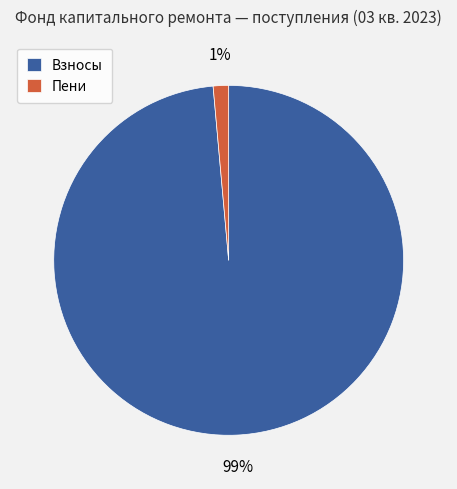

Combined, do Взносы and Пени account for over 50%?

Yes